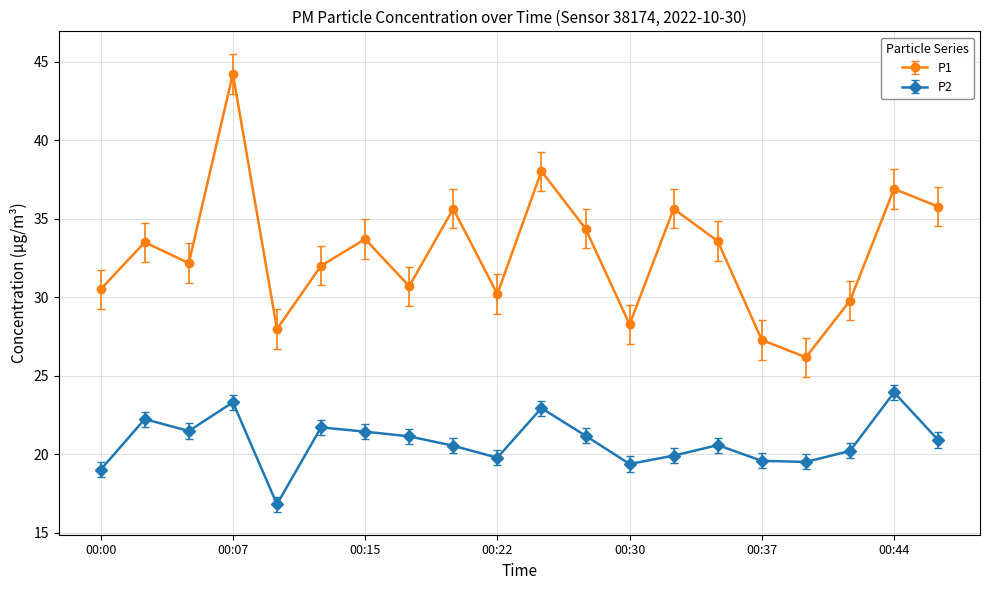

True or false: P2 and P1 intersect in this chart.

False